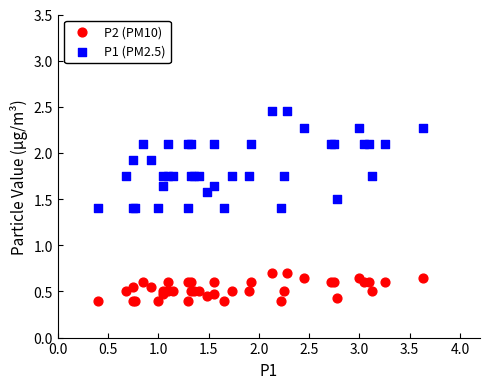

Which series reaches the maximum Y coordinate?

P1 (PM2.5)